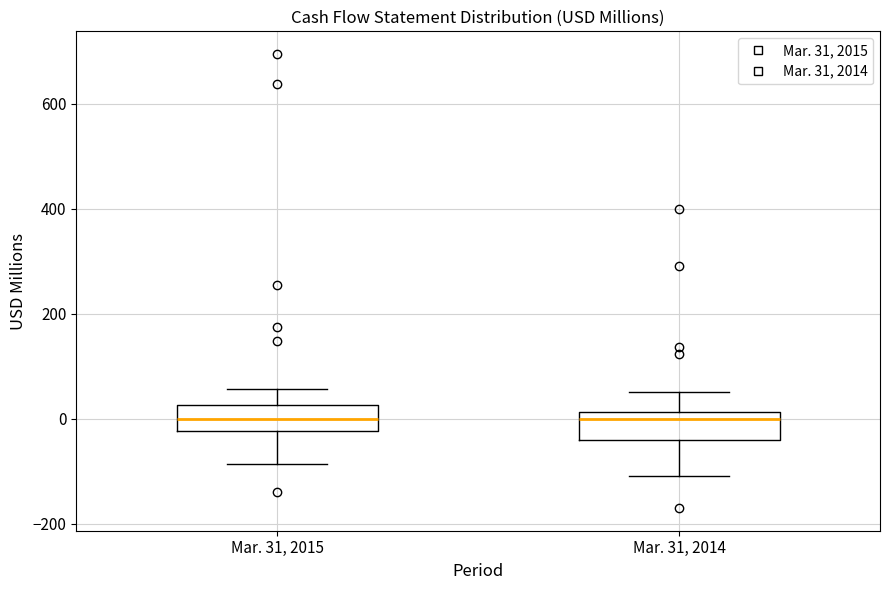

Reading left to right, read every box against the y-axis: the position of its median line, the range the box covers, and the ends of its whiskers. The values are not printed on the chart, so give them approximately, as read against the axis.

Mar. 31, 2015: median 0, box -20 to 20, whiskers -80 to 60
Mar. 31, 2014: median 0, box -40 to 20, whiskers -100 to 60